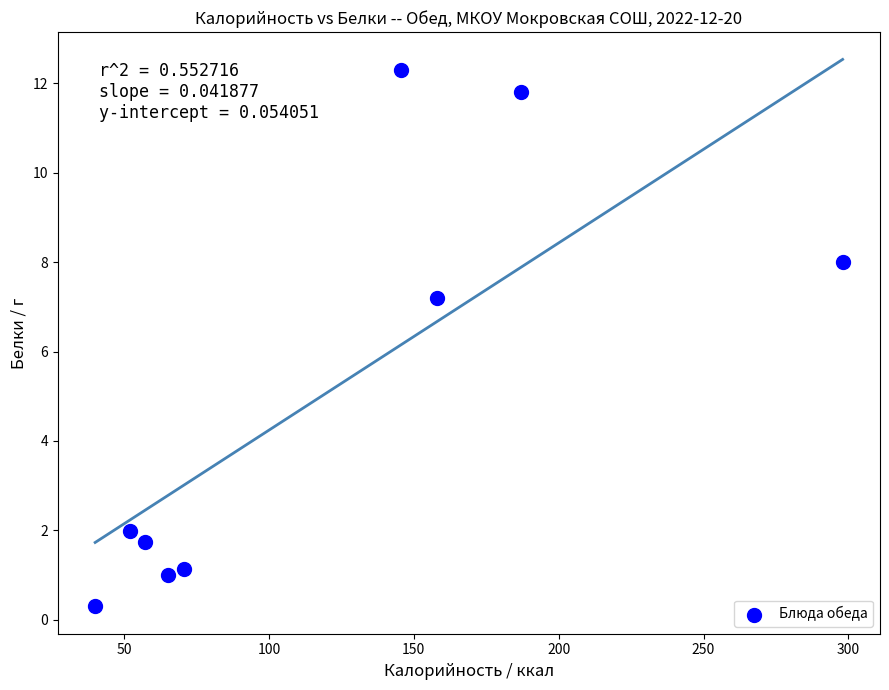

What Y value in the scatter plot is closest to 6?

7.2